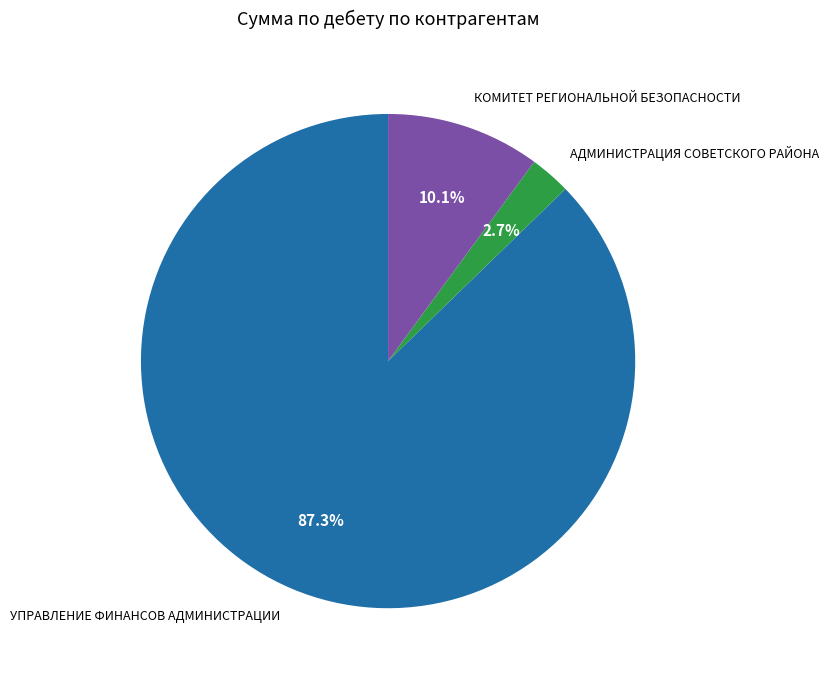

What percentage do КОМИТЕТ РЕГИОНАЛЬНОЙ БЕЗОПАСНОСТИ and УПРАВЛЕНИЕ ФИНАНСОВ АДМИНИСТРАЦИИ together represent?

97.3%